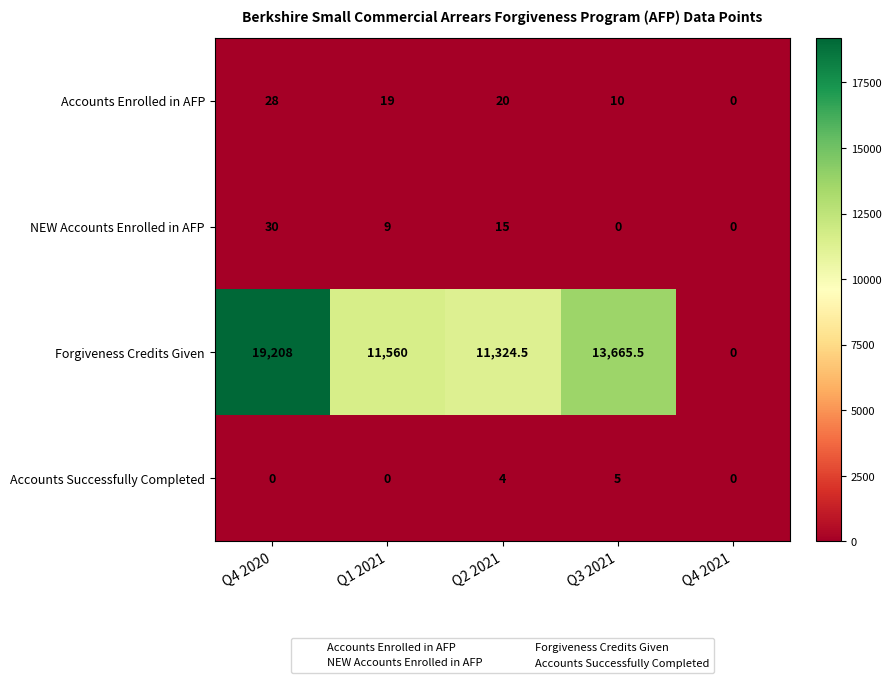

Reading left to right, extract all data points from this chart.

Accounts Enrolled in AFP: Q4 2020=28.0	Q1 2021=19.0	Q2 2021=20.0	Q3 2021=10.0	Q4 2021=0.0
NEW Accounts Enrolled in AFP: Q4 2020=30.0	Q1 2021=9.0	Q2 2021=15.0	Q3 2021=0.0	Q4 2021=0.0
Forgiveness Credits Given: Q4 2020=19208.0	Q1 2021=11560.0	Q2 2021=11324.5	Q3 2021=13665.5	Q4 2021=0.0
Accounts Successfully Completed: Q4 2020=0.0	Q1 2021=0.0	Q2 2021=4.0	Q3 2021=5.0	Q4 2021=0.0